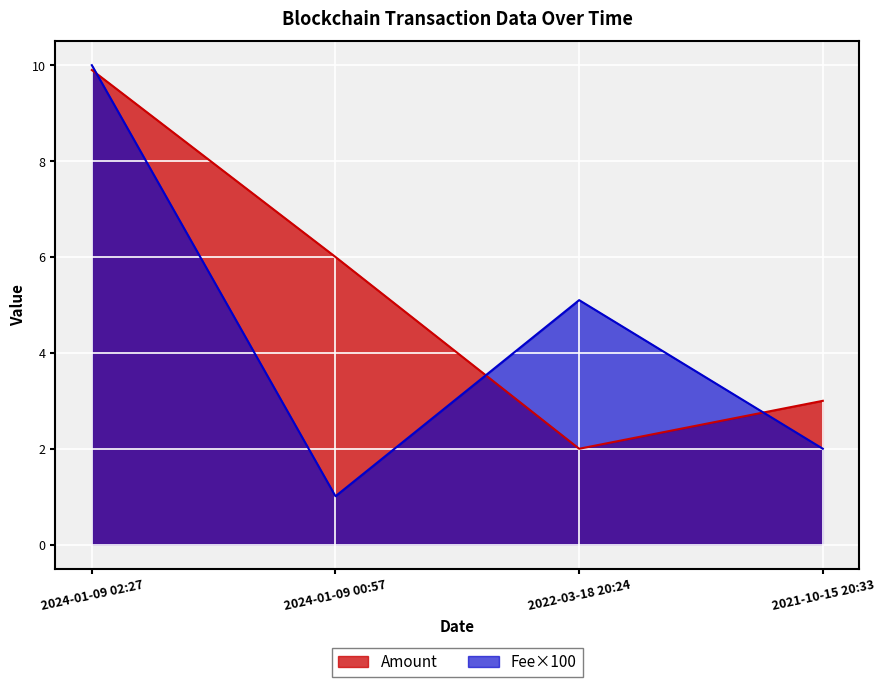

List the series in order of their overall mean, highest first.

Amount, Fee×100